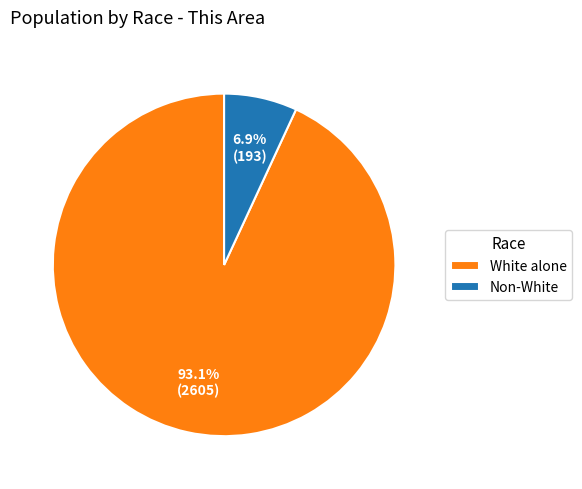

Which slice represents more than half of the pie?

White alone